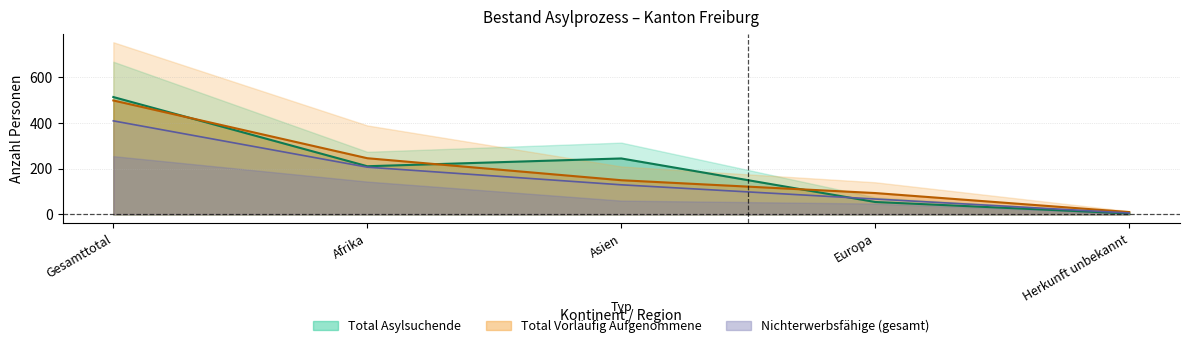

What is the highest value of the Total_Vorlaeufig series?

497